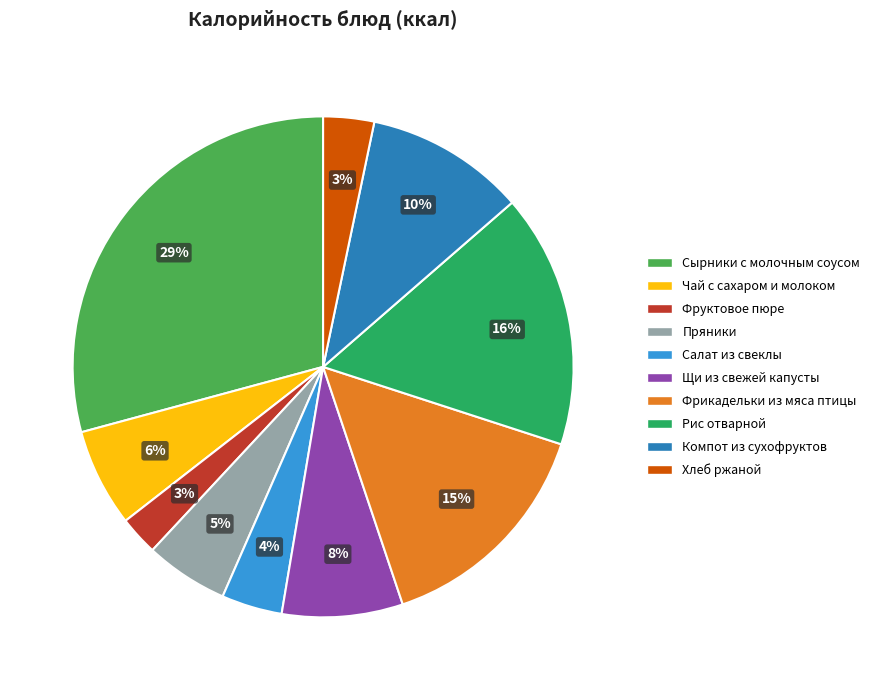

What percentage is the Хлеб ржаной slice, to the nearest percent?

3%